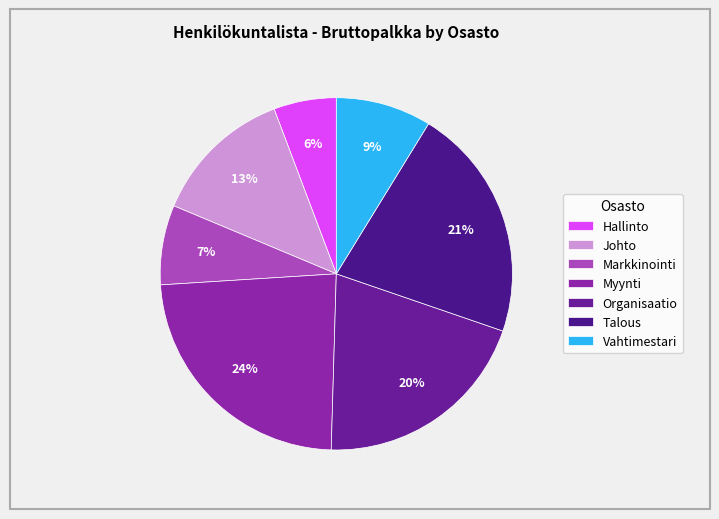

What is the ratio of the value at Hallinto to the value at Vahtimestari?

0.7